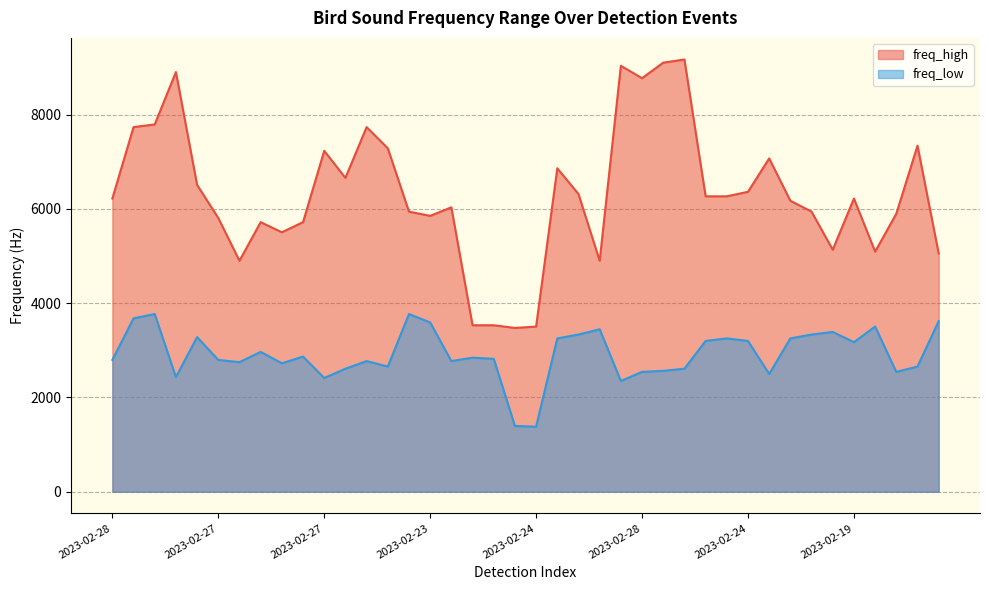

Where does the freq_low series first go above 2844?

2023-02-23